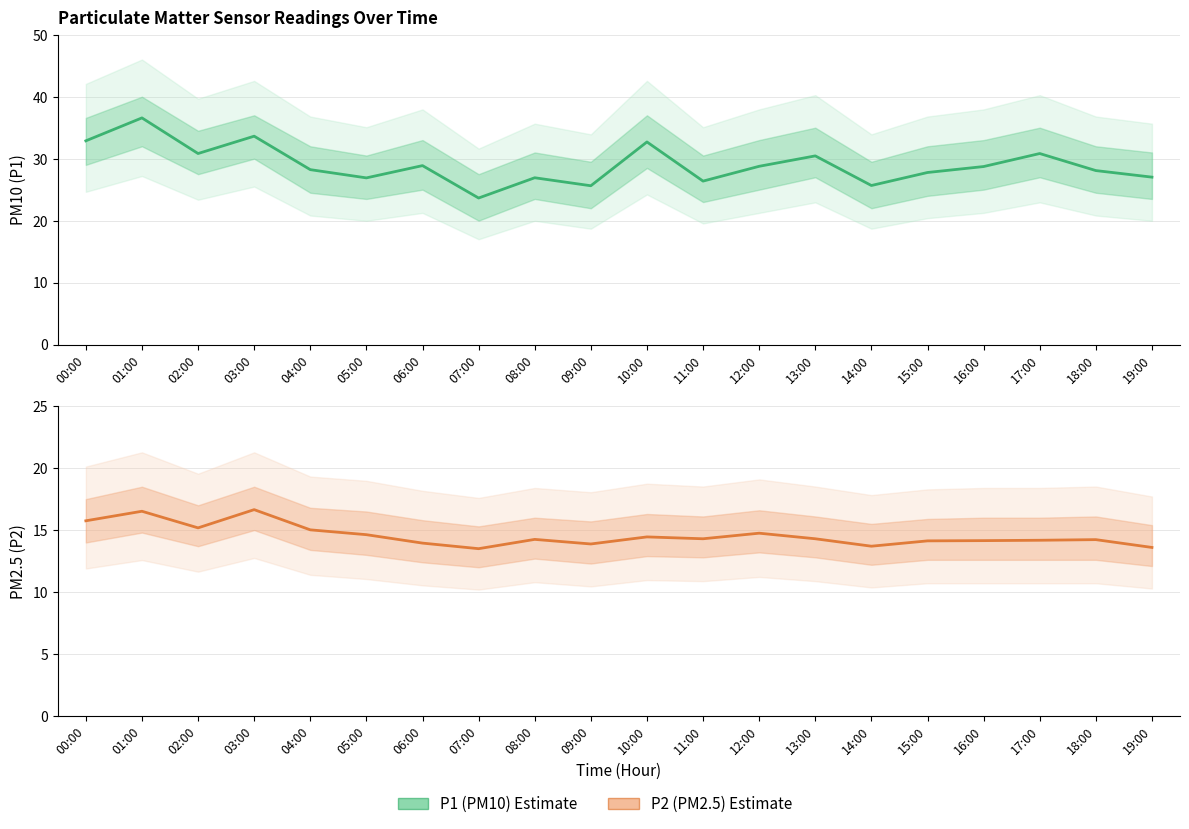

Between 00:00 and 12:00, which is larger?

00:00